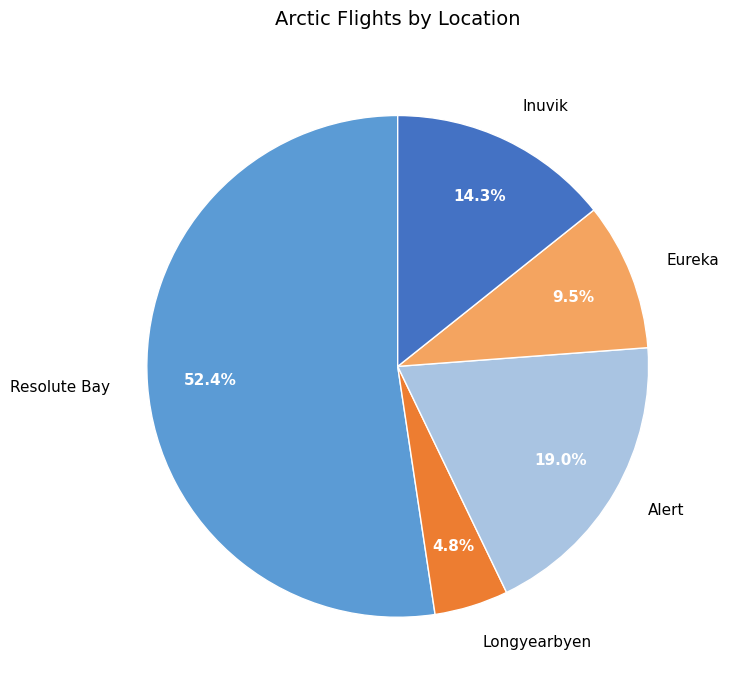

Does any single category account for the majority?

Yes